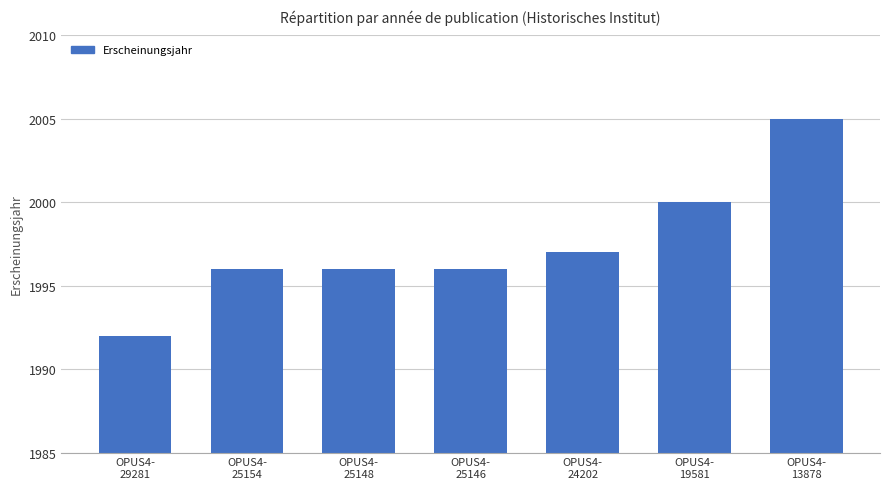

What is the ratio of the value at OPUS4-
29281 to the value at OPUS4-
25148?

1.0